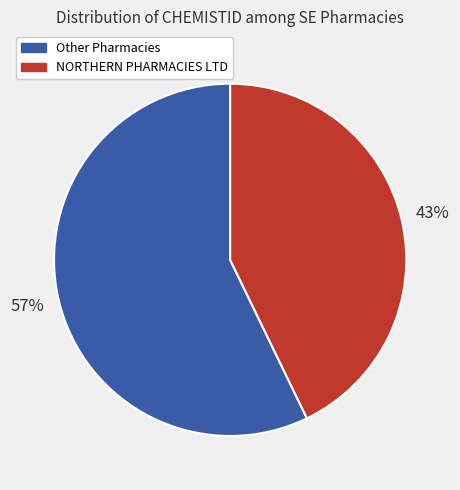

Is there a majority slice in this chart?

Yes